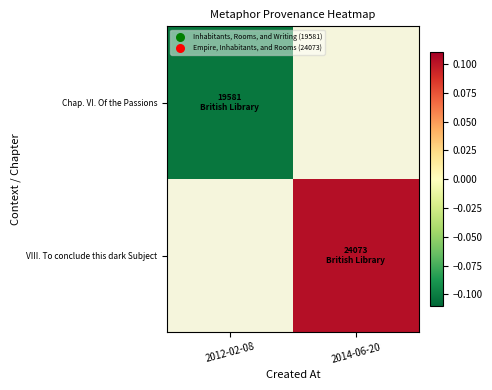

List the series in order of their overall mean, lowest first.

Chap. VI. Of the Passions, VIII. To conclude this dark Subject